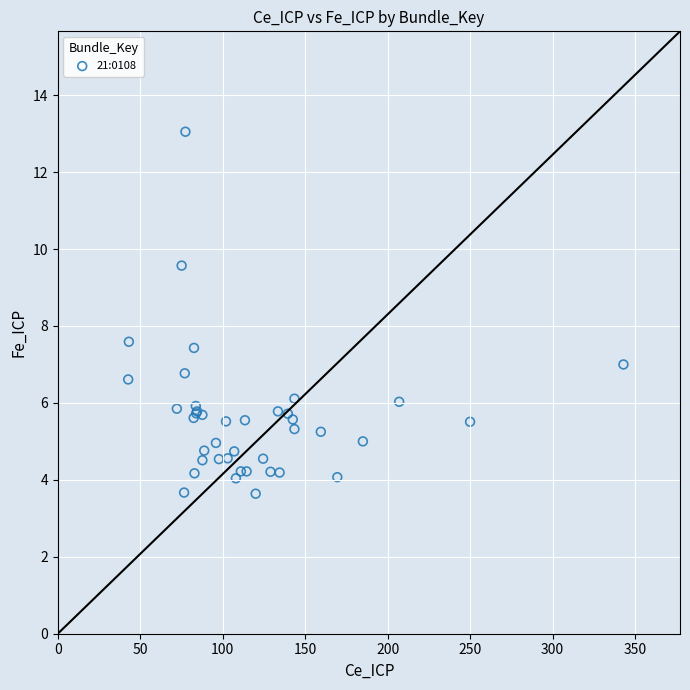

What Y value in the scatter plot is closest to 8?

7.6